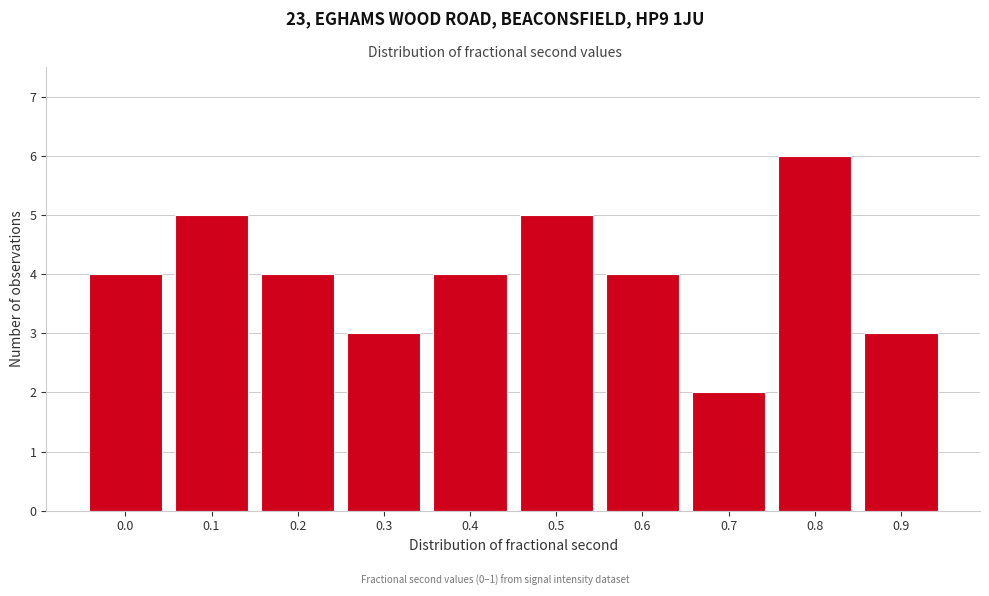

Reading left to right, list all the values displayed in this chart.

0.0=4	0.1=5	0.2=4	0.3=3	0.4=4	0.5=5	0.6=4	0.7=2	0.8=6	0.9=3